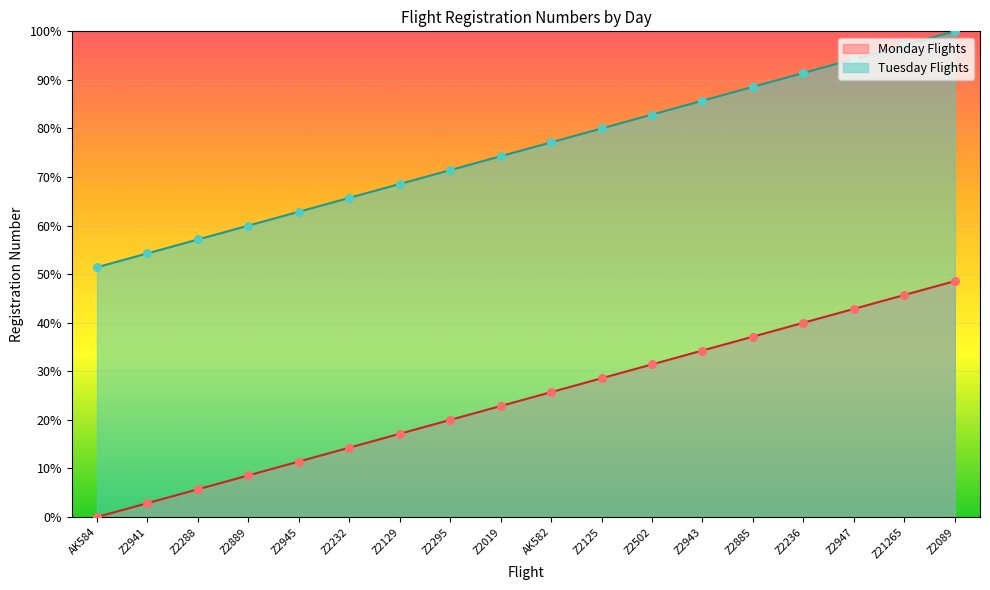

Which series has the widest spread of Y values?

Tuesday Flights